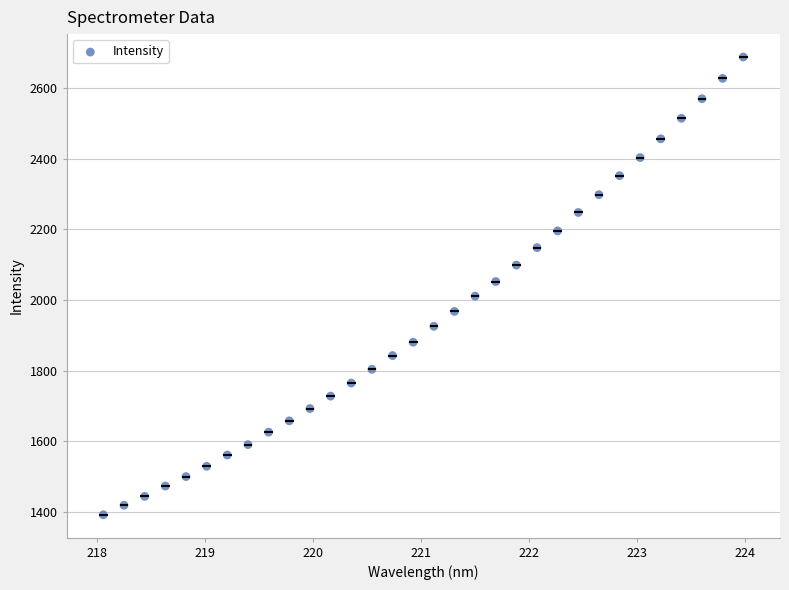

What is the range of Y values (max minus min)?

1296.0